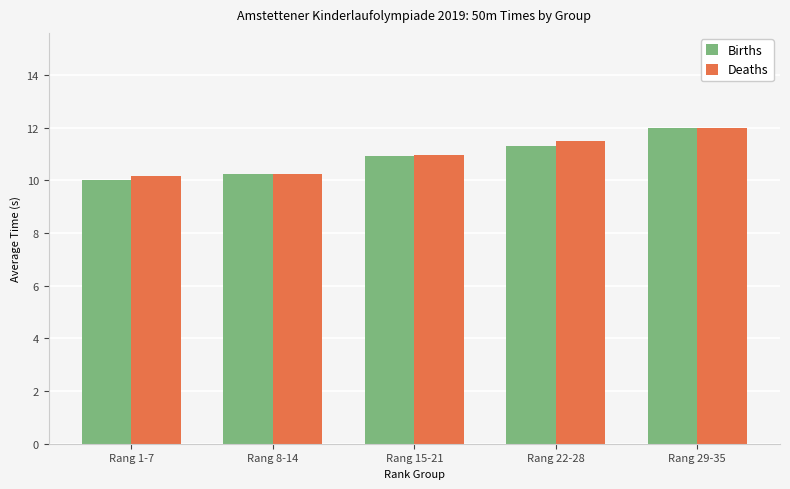

The value of Births at Rang 29-35 is 16.3. True or false?

False